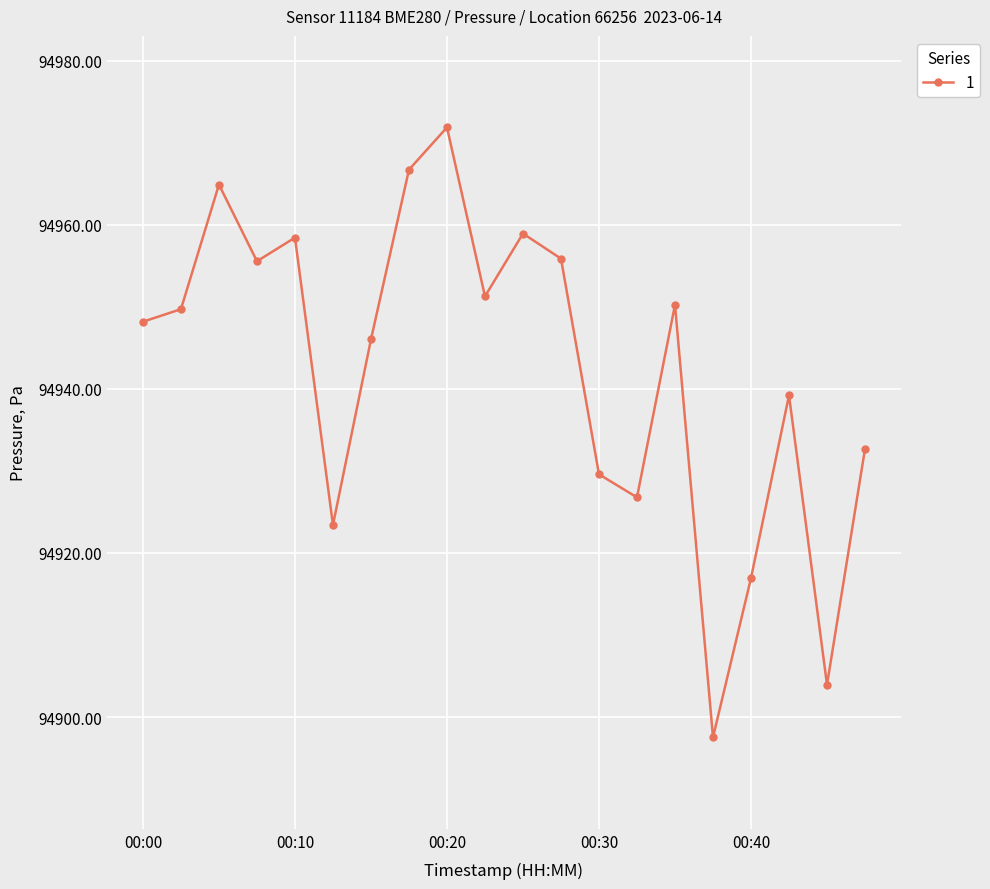

How many points are higher than both their immediate neighbors (excluding endpoints)?

6